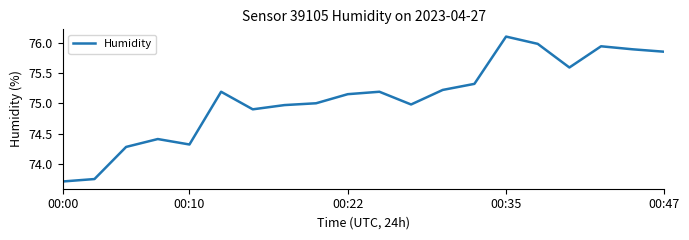

What is the difference between the maximum and minimum values?

2.4